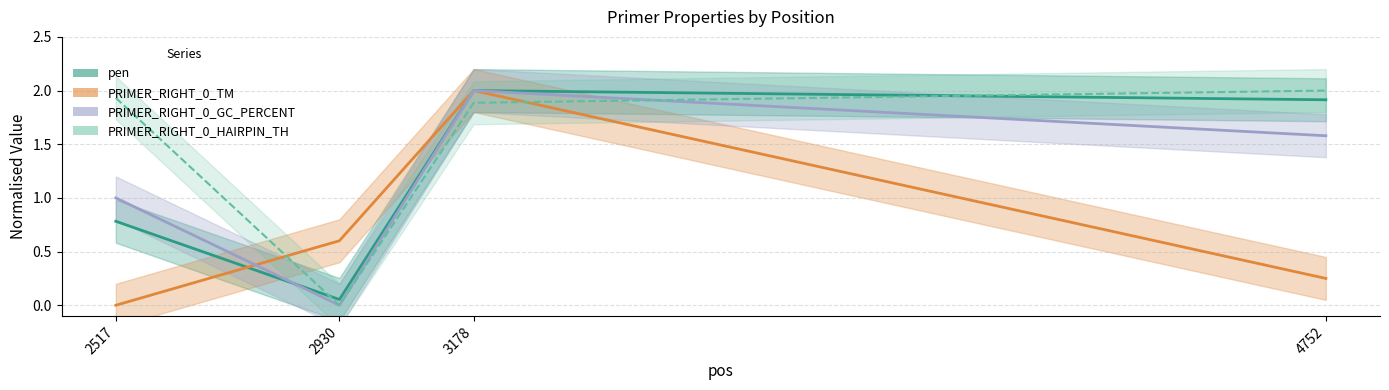

At which category does the chart reach its minimum across all series?

2517